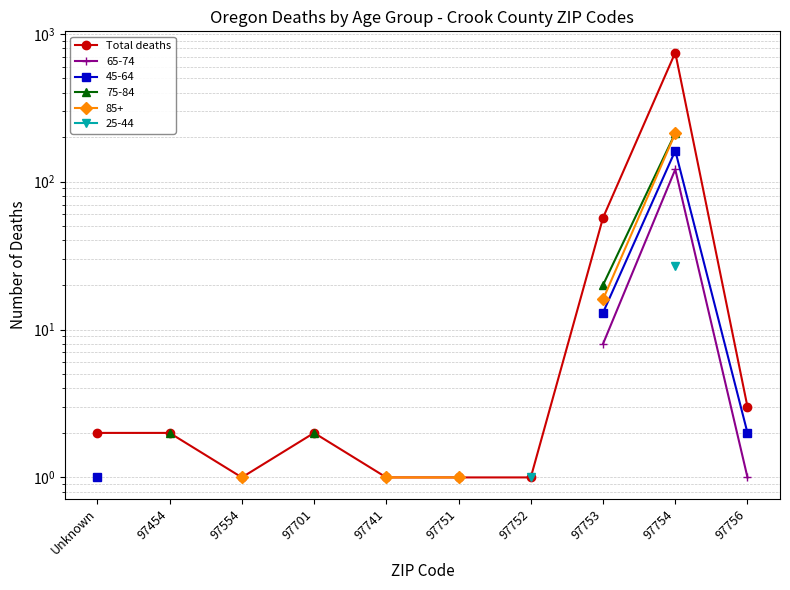

List the labels in order of value, largest first.

97754, 97753, 97756, Unknown, 97454, 97701, 97554, 97741, 97751, 97752